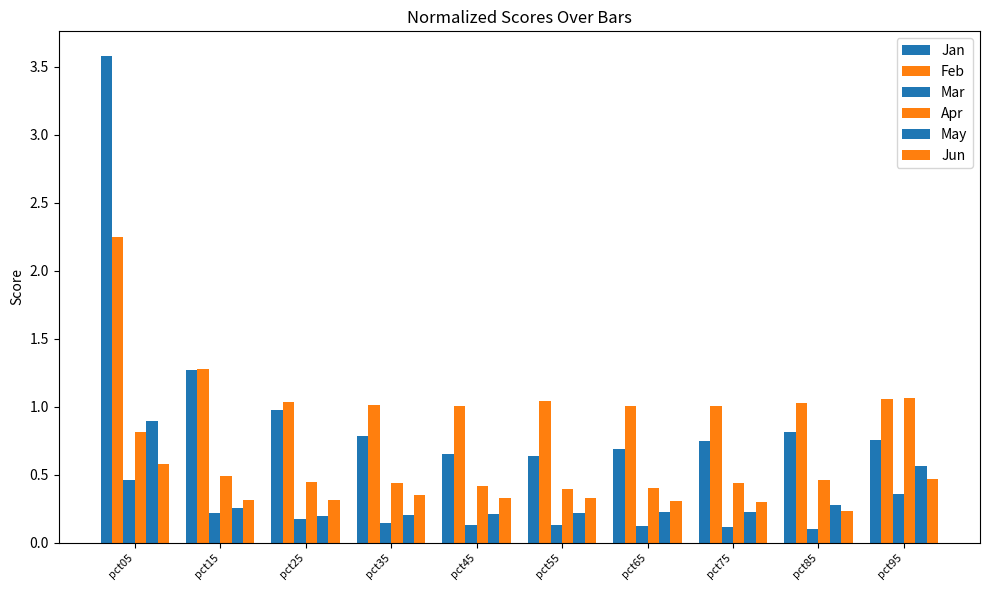

The value of Feb at pct85 is 1.0. True or false?

True